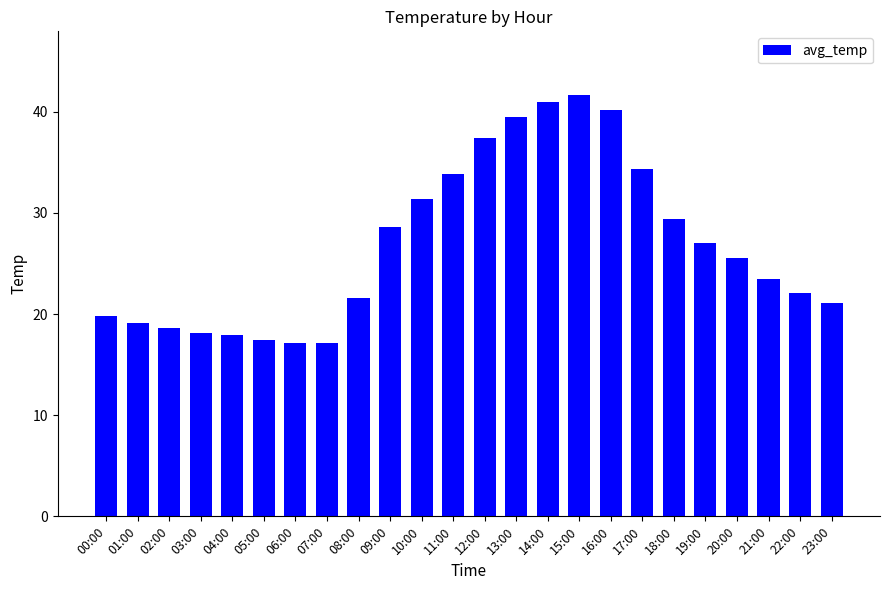

Is it true that the value at 07:00 is 17.1?

True